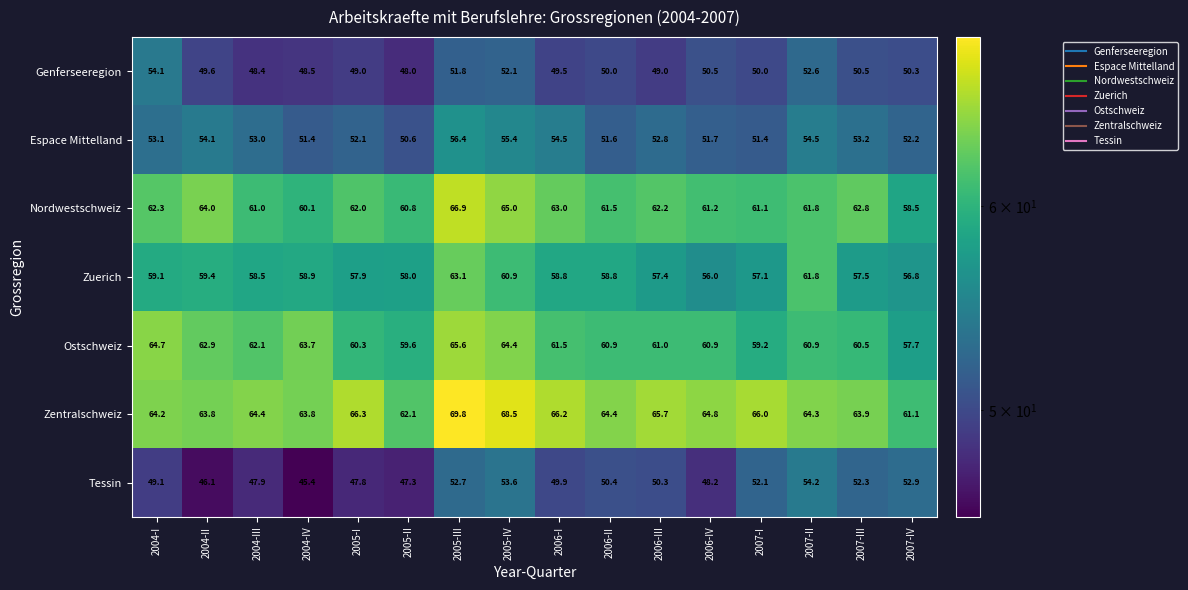

Which series has the widest spread of values?

Tessin